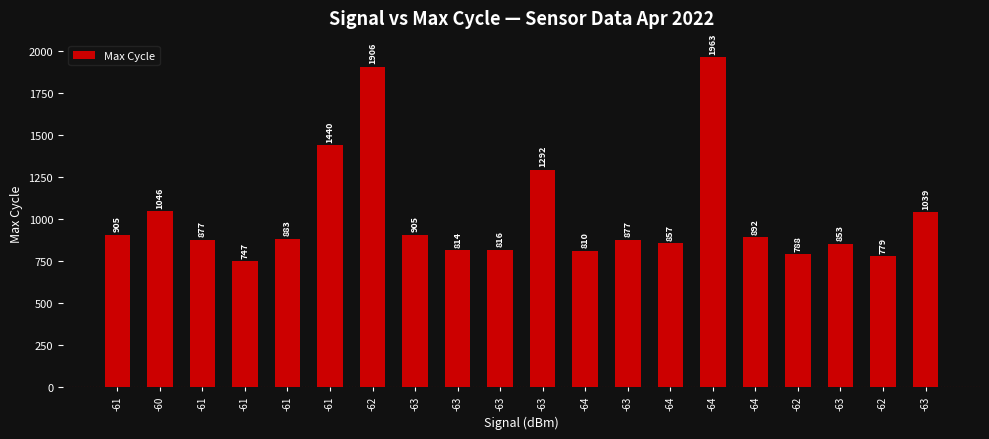

Which label corresponds to the largest value in the chart?

-64